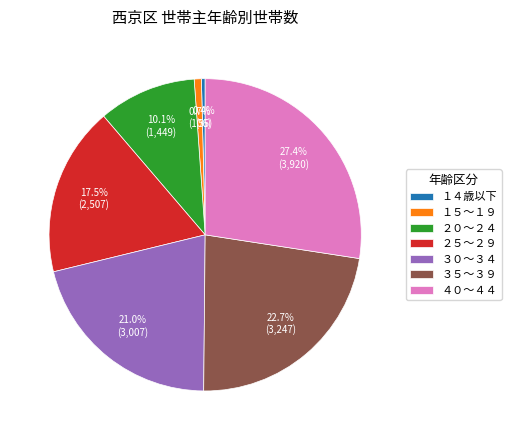

Count the number of slices in the pie.

7